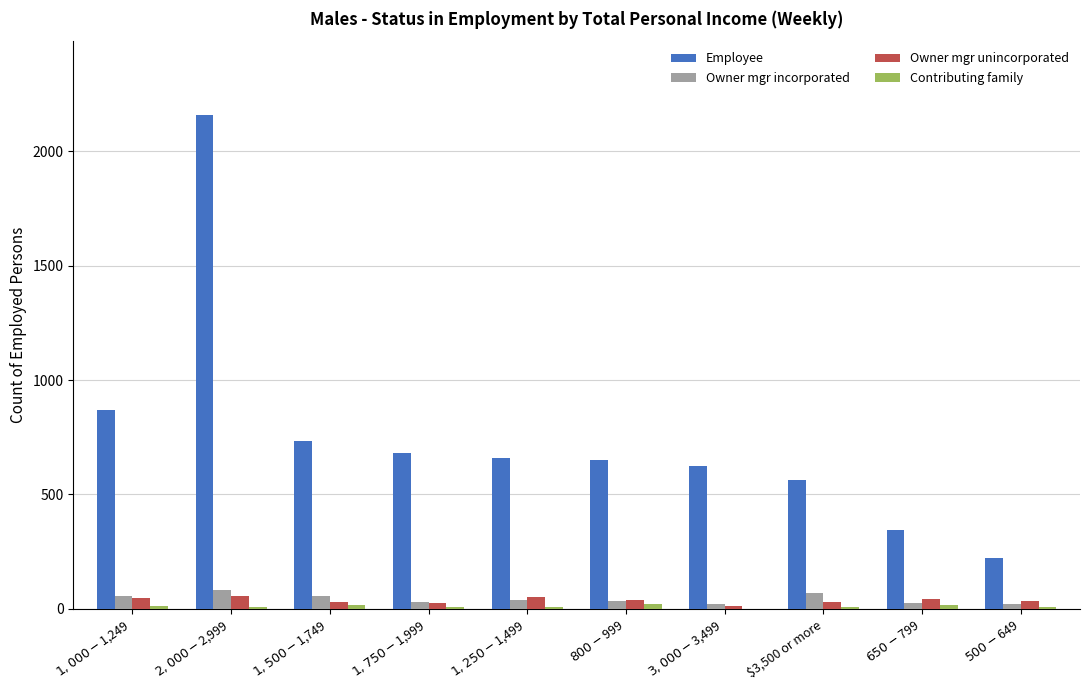

At which label does Owner mgr unincorporated first exceed 39?

$1,000-$1,249